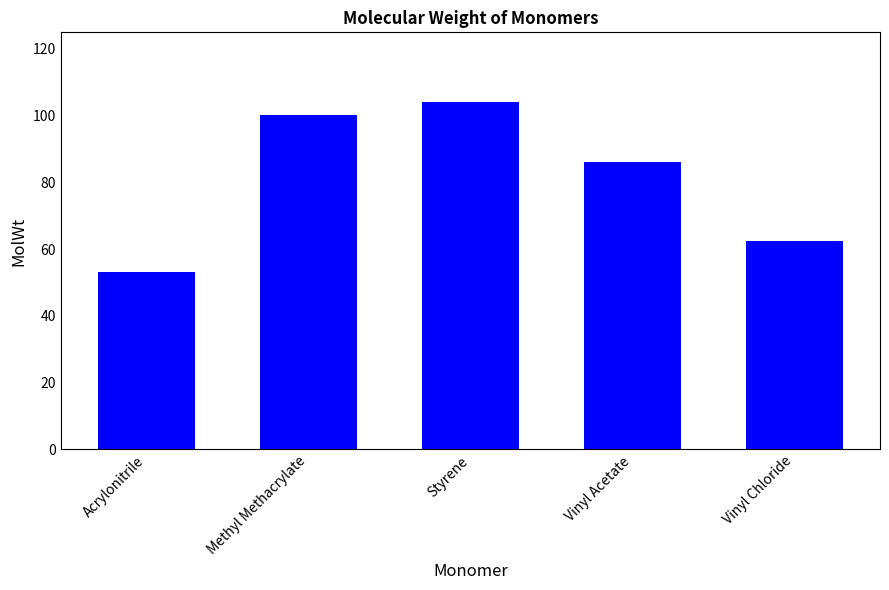

Which label corresponds to the smallest value in the chart?

Acrylonitrile